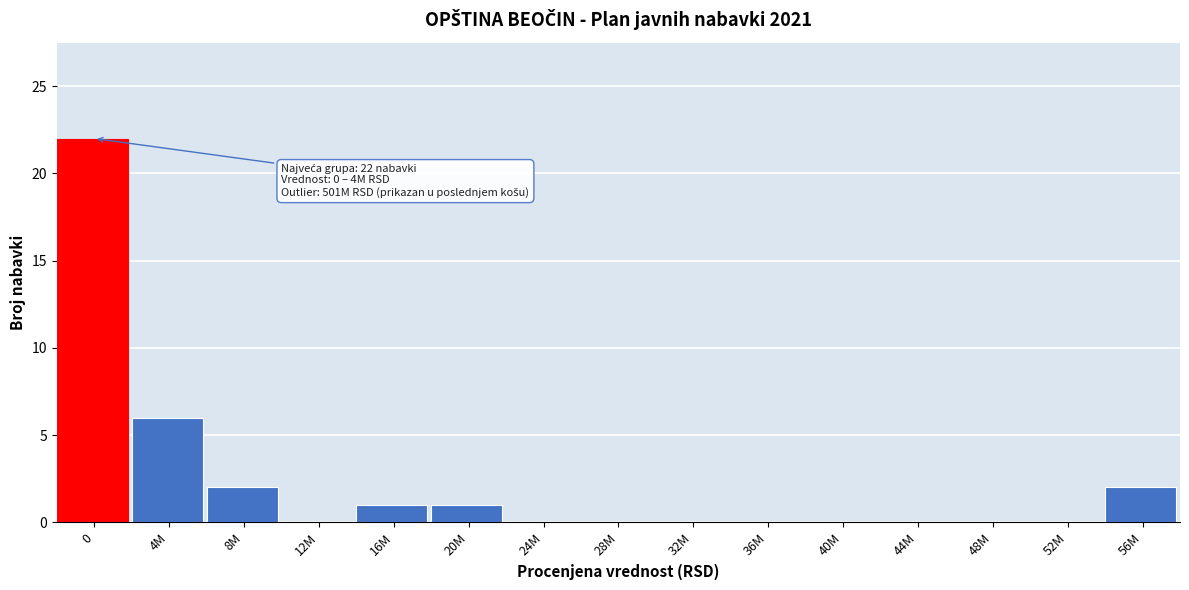

Reading left to right, extract all data points from this chart.

0=22	4M=6	8M=2	12M=0	16M=1	20M=1	24M=0	28M=0	32M=0	36M=0	40M=0	44M=0	48M=0	52M=0	56M=2